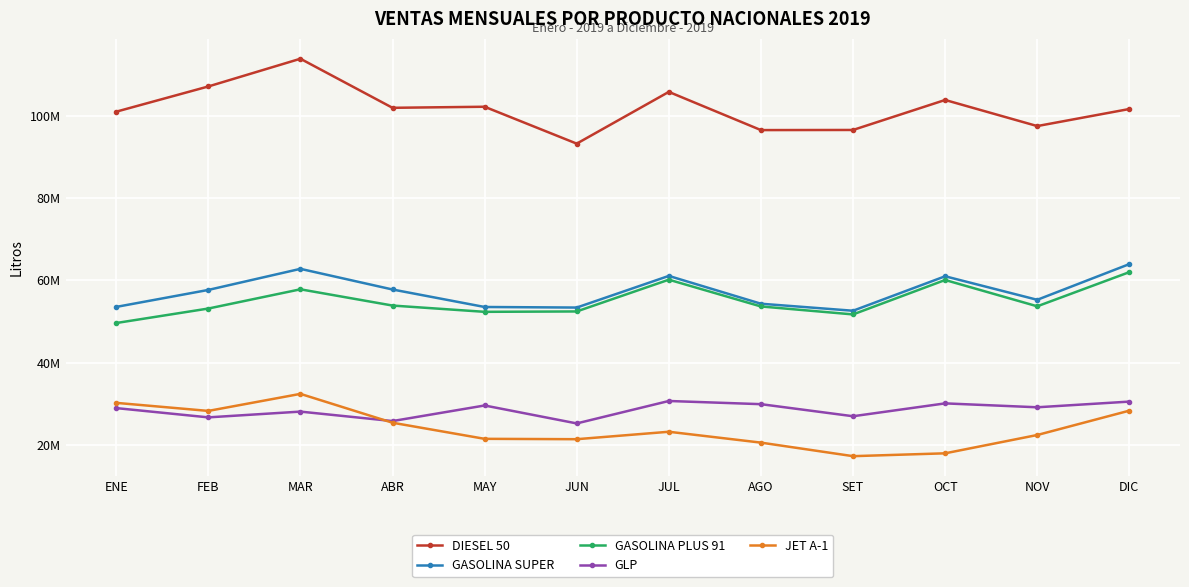

At which category is the sum across all series the highest?

MAR